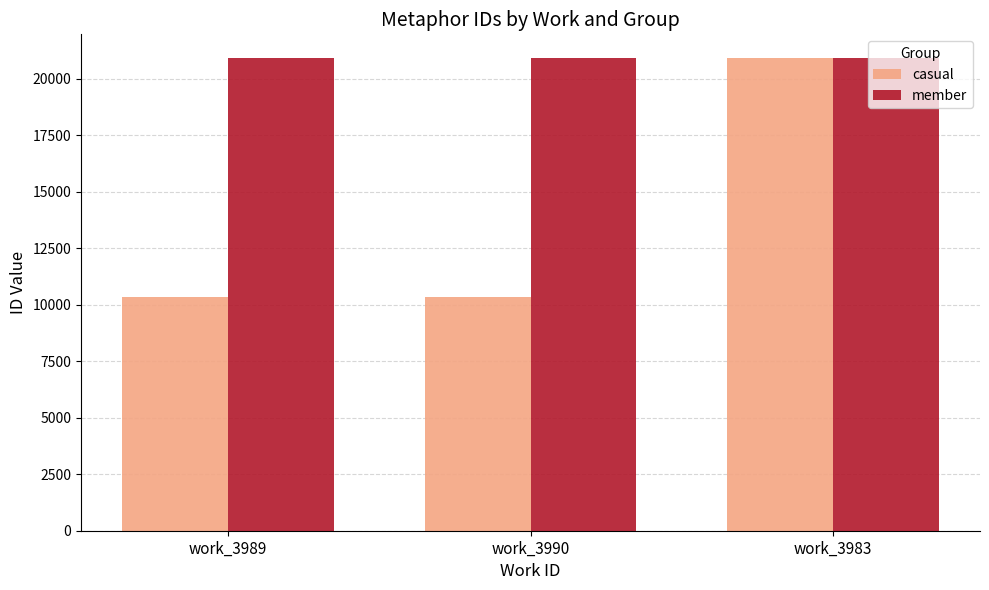

Rank the series at work_3990 from highest to lowest value.

member, casual